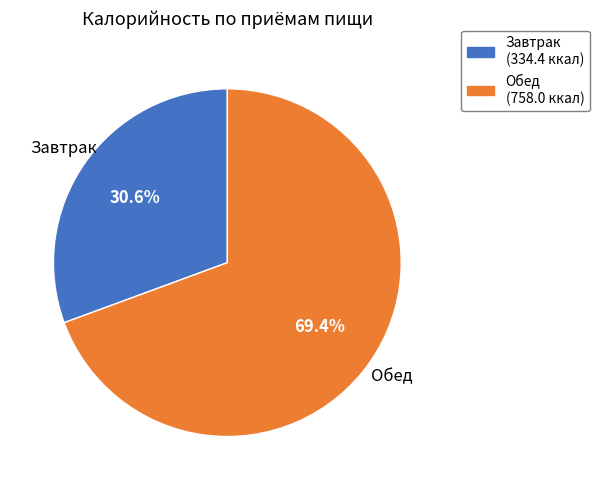

True or false: Обед accounts for 77% of the total.

False